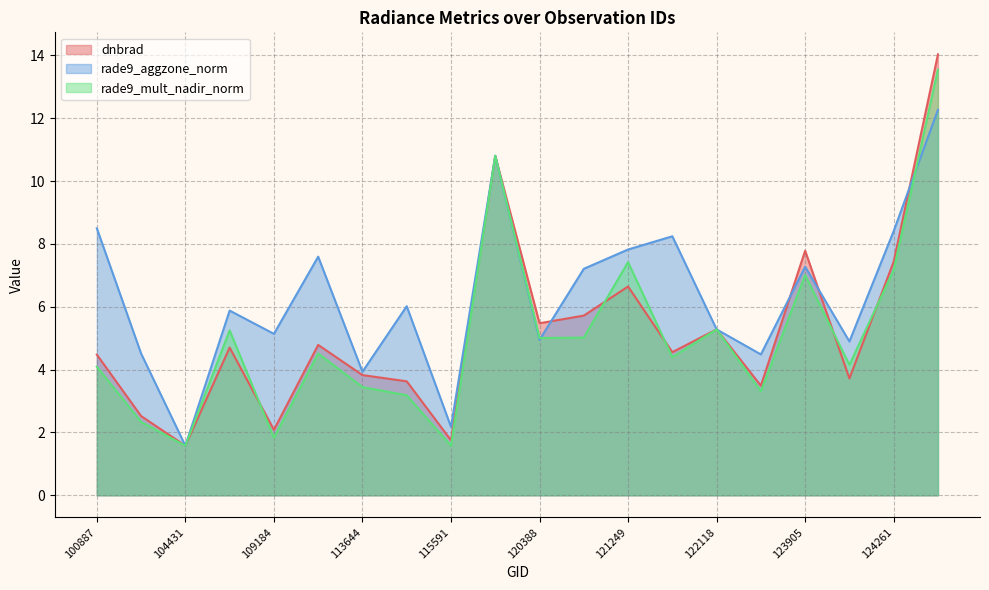

How many distinct data groups are displayed?

3